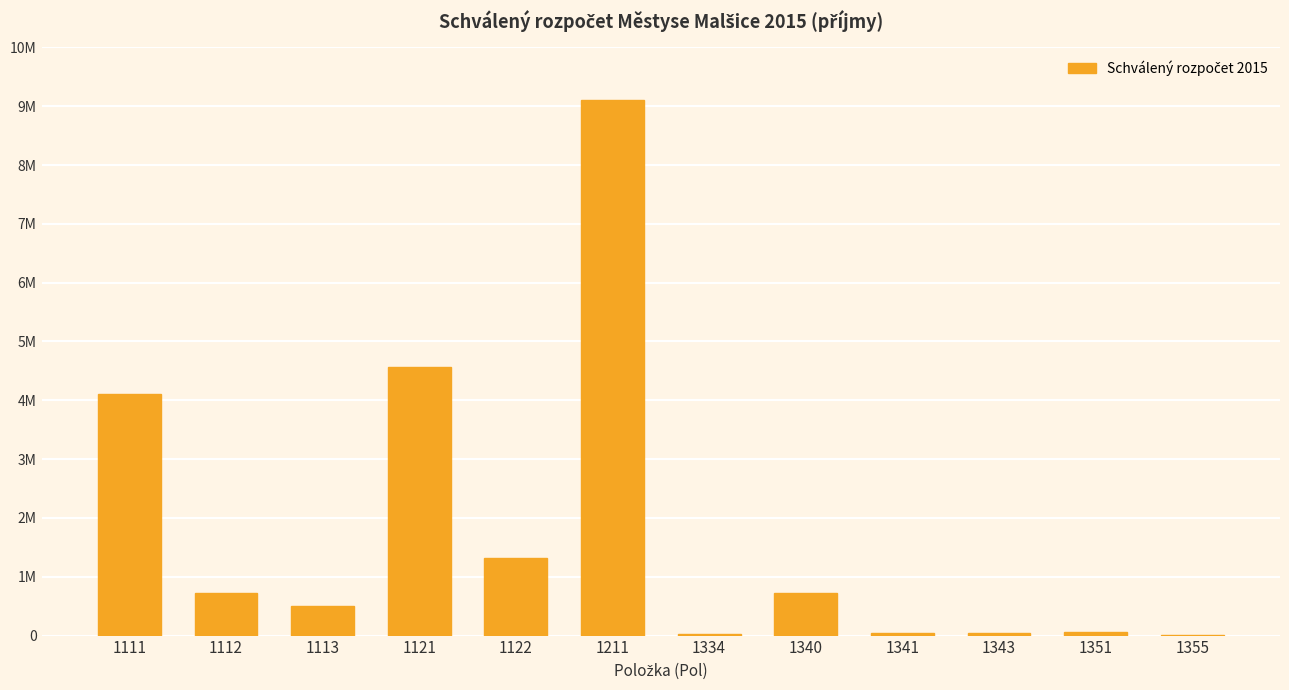

What is the change in value from 1122 to 1351?

-1251800